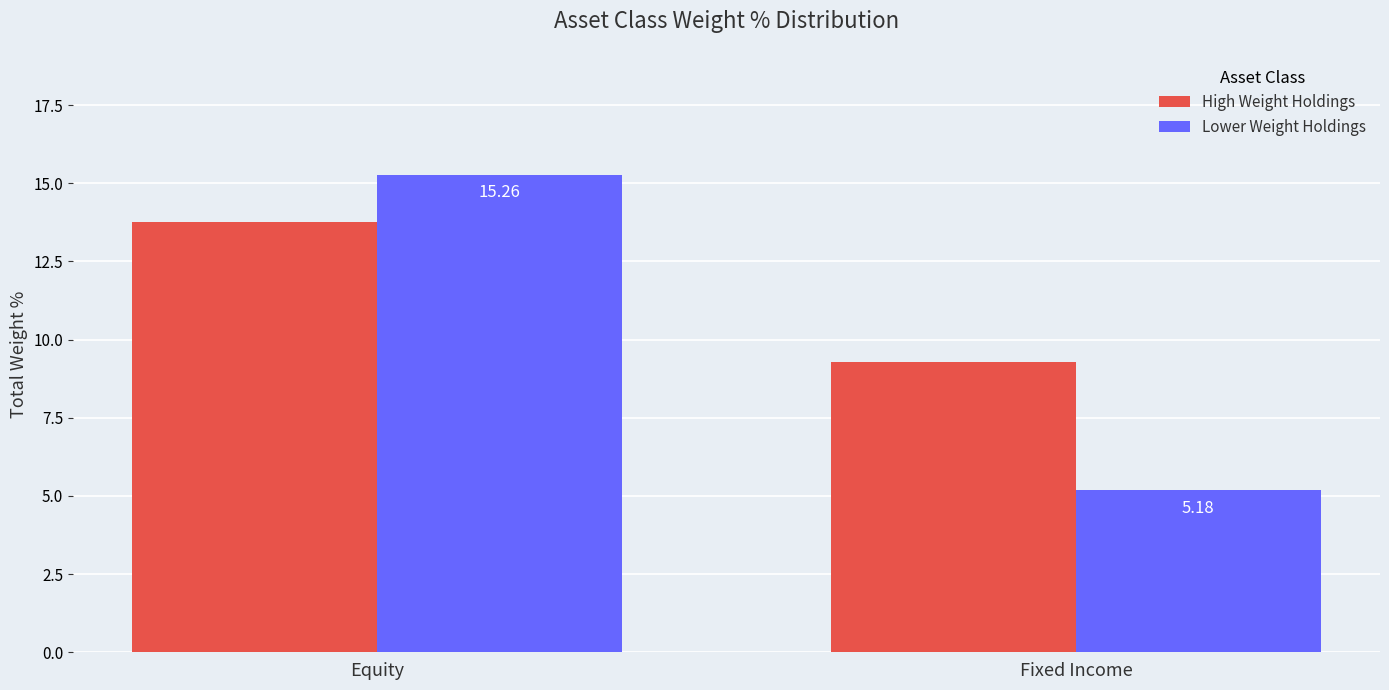

How many series are shown in this chart?

2